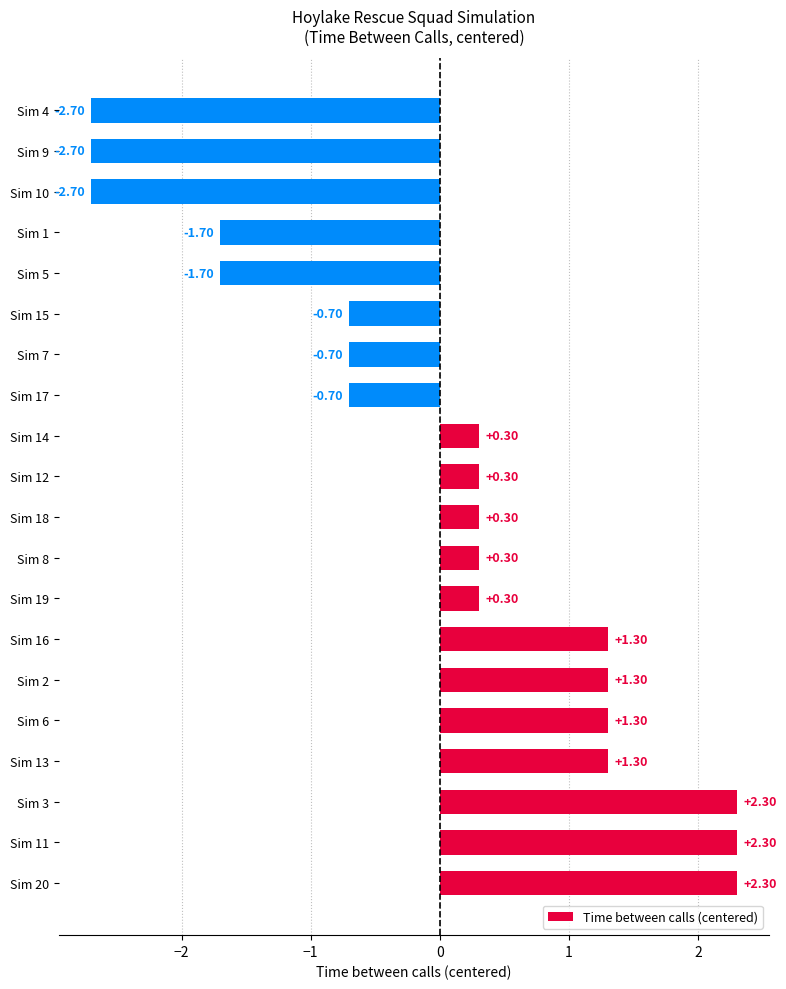

What is the difference between the maximum and minimum values?

5.0